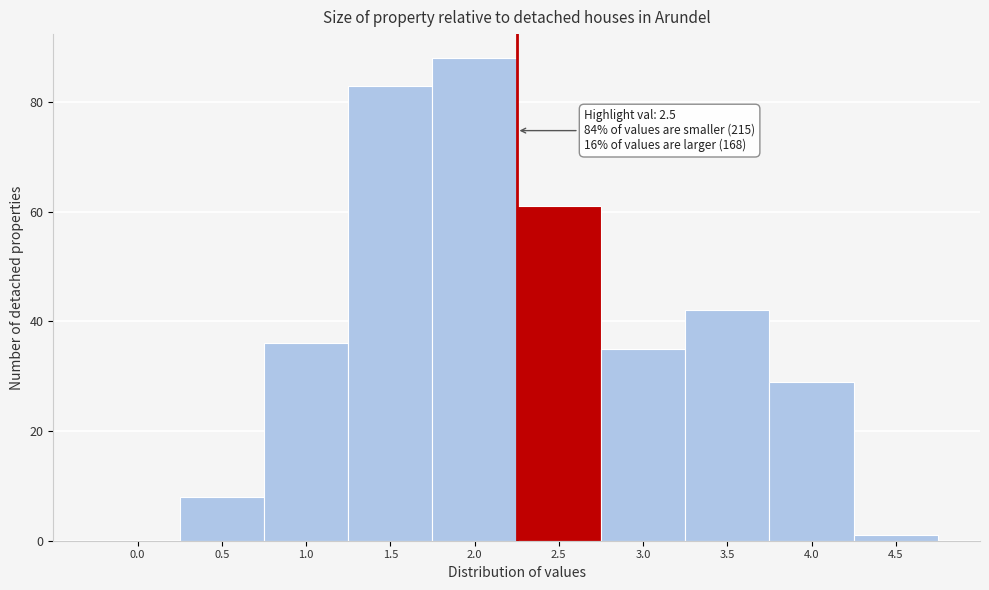

Reading left to right, transcribe all the data shown in this chart.

0.0=0	0.5=8	1.0=36	1.5=83	2.0=88	2.5=61	3.0=35	3.5=42	4.0=29	4.5=1